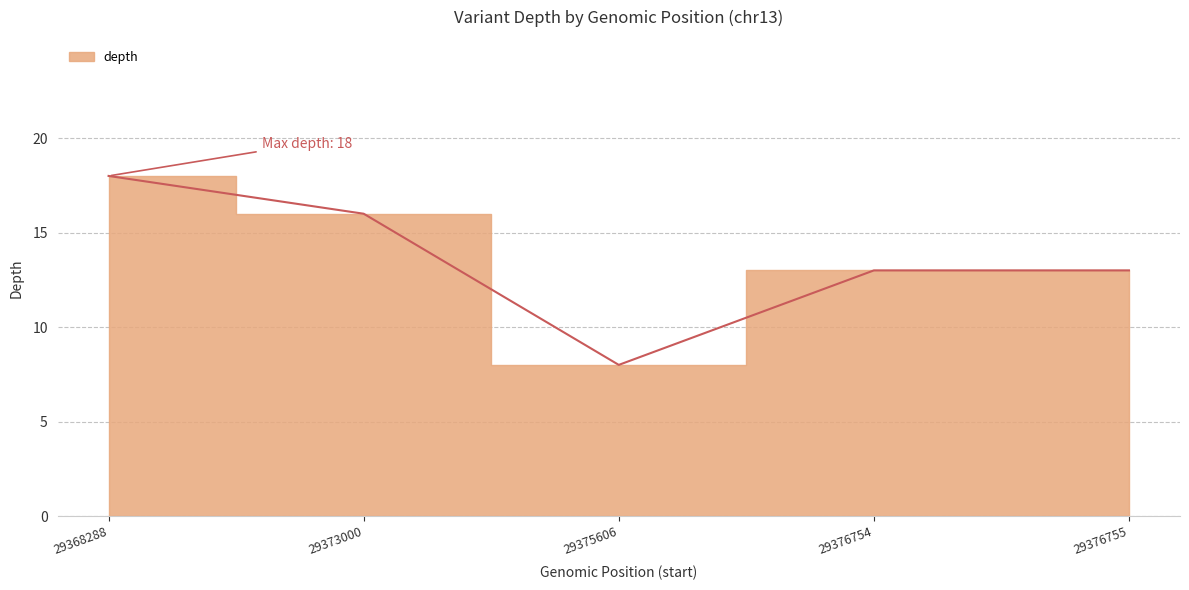

What is the sum of the values at 29376754 and 29368288?

31